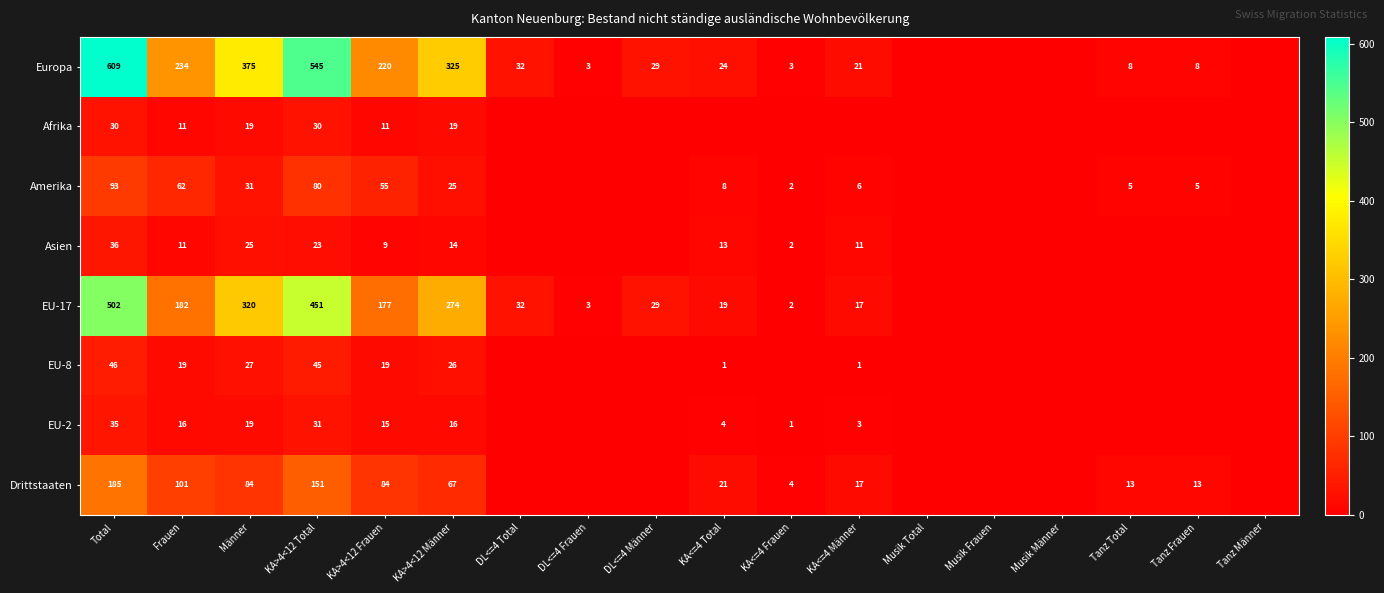

What is the sum of the Asien values at KA<=4 Frauen and KA>4<12 Frauen?

11